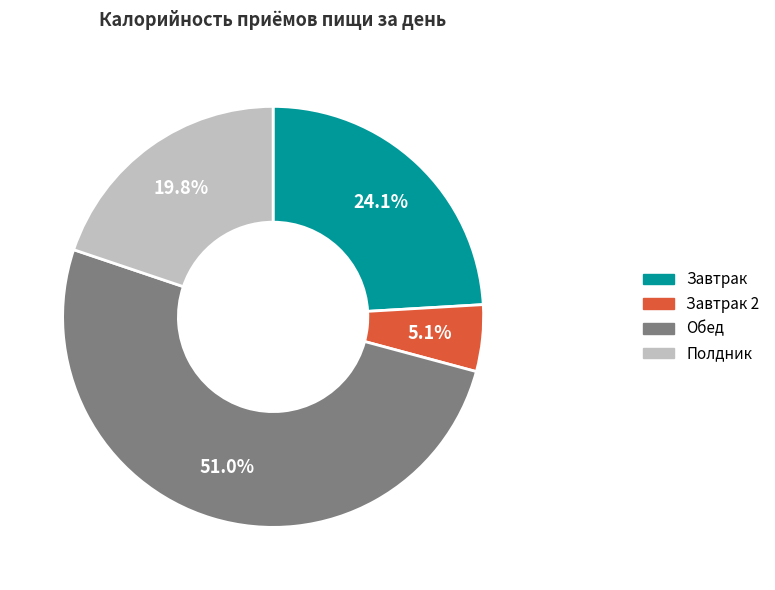

What percentage is the Обед slice, to the nearest percent?

51%